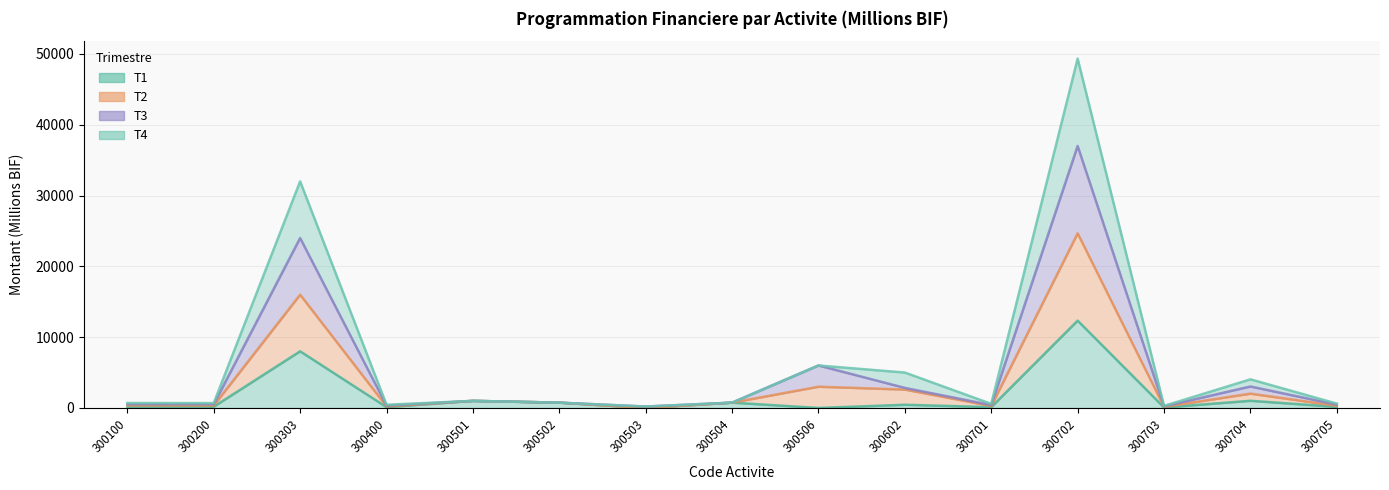

Where is T3 nearest to the value 24767?

300303